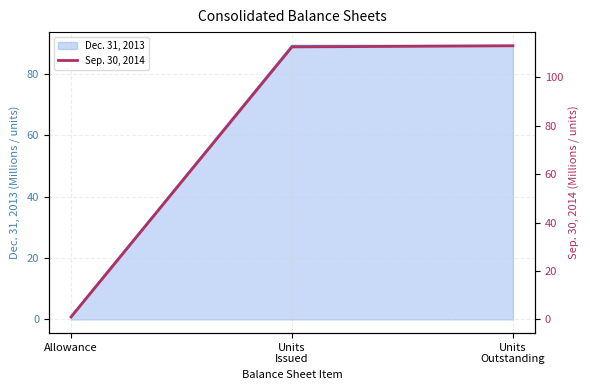

Rank the categories by value from lowest to highest.

Allowance, Units
Issued, Units
Outstanding